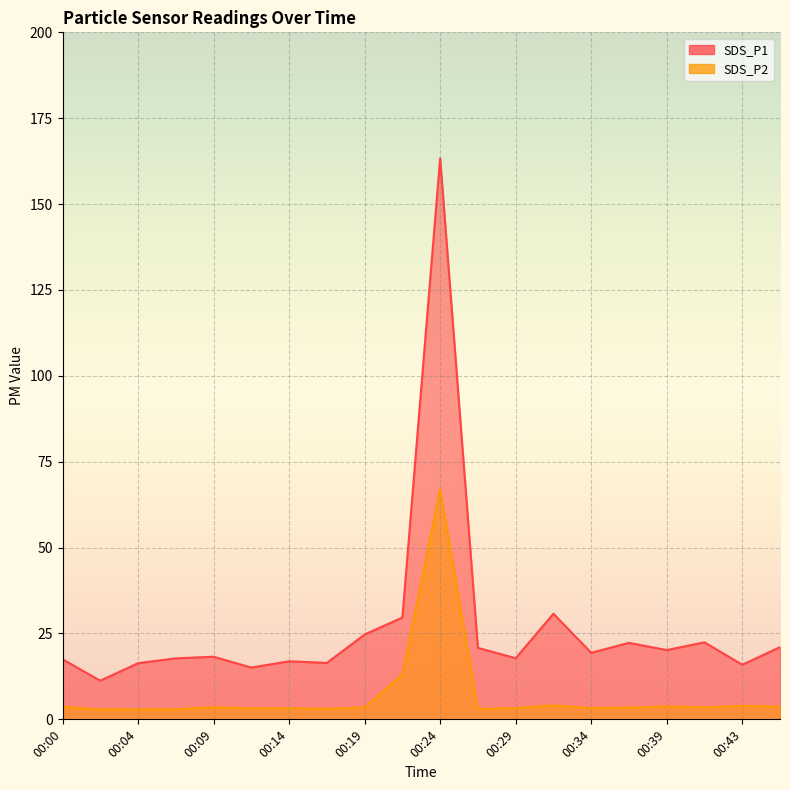

Which series has the widest spread of values?

SDS_P1